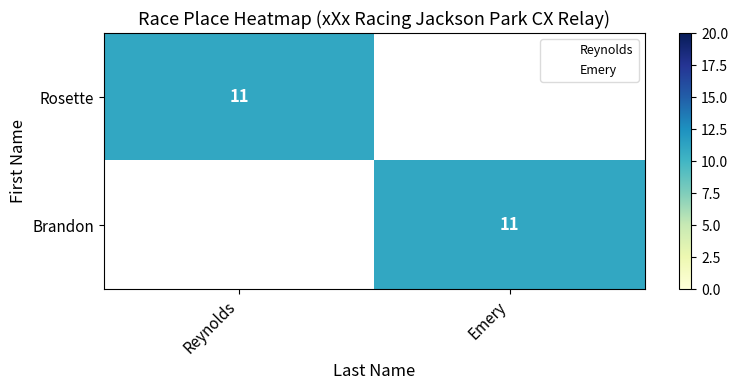

Rank the series at Reynolds from lowest to highest value.

Brandon, Rosette